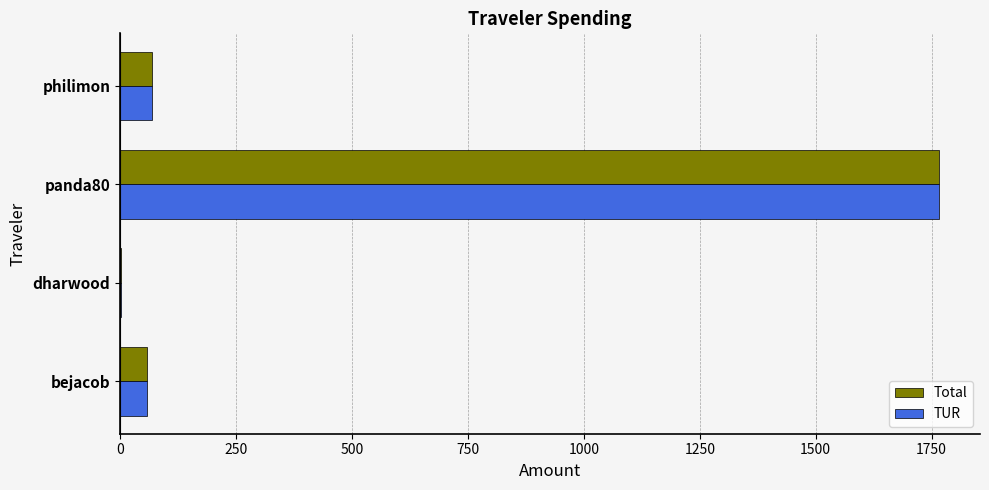

What is the greatest value displayed?

1766.0